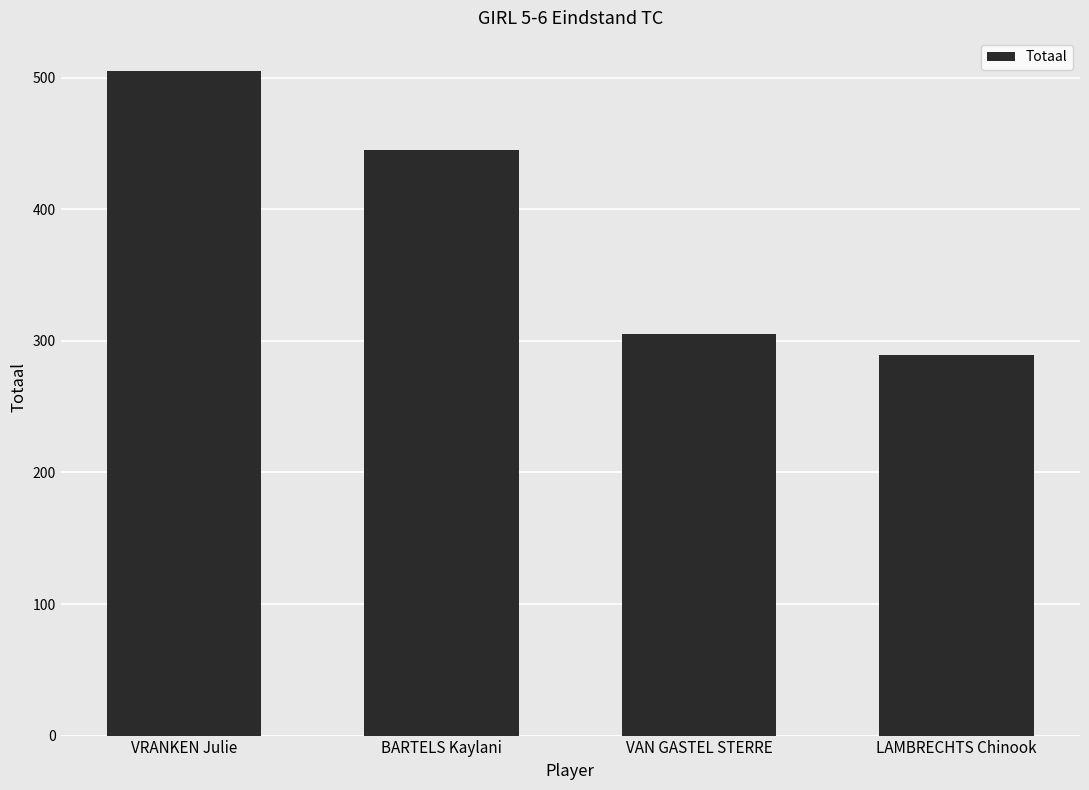

What is the difference between the maximum and minimum values?

216